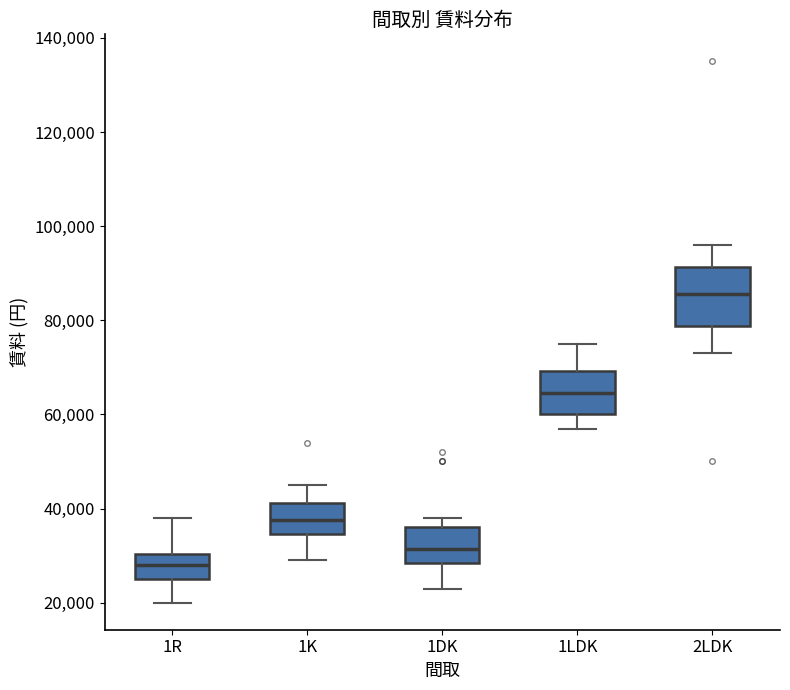

Which box has the lowest median line?

1R